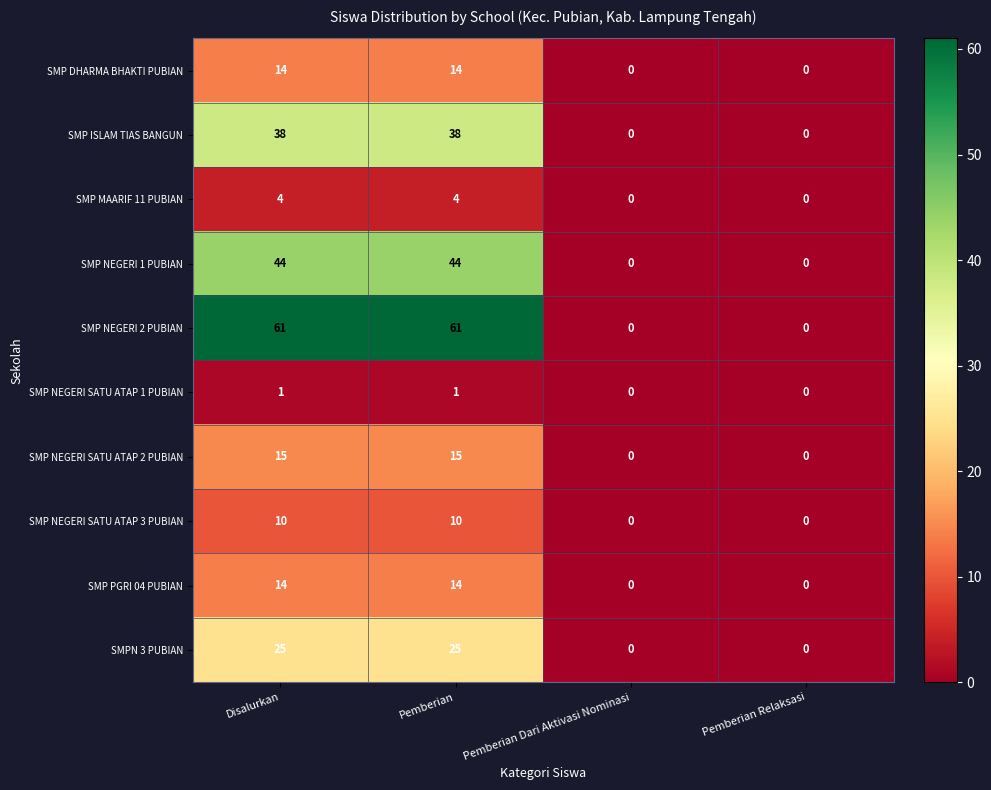

True or false: SMP NEGERI SATU ATAP 1 PUBIAN has a value of 1 at Disalurkan.

True